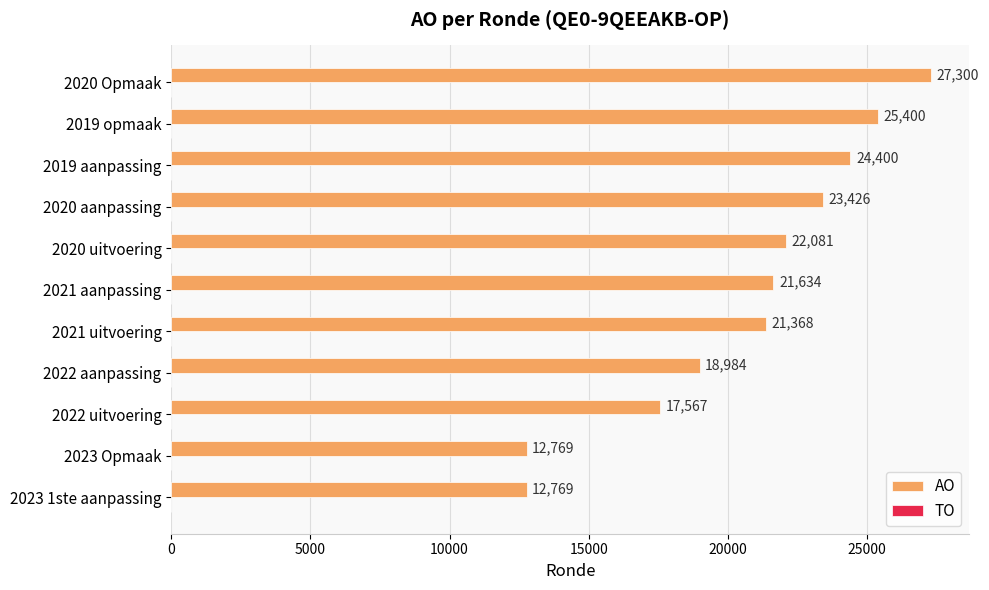

Which label corresponds to the largest value in the chart?

2020 Opmaak